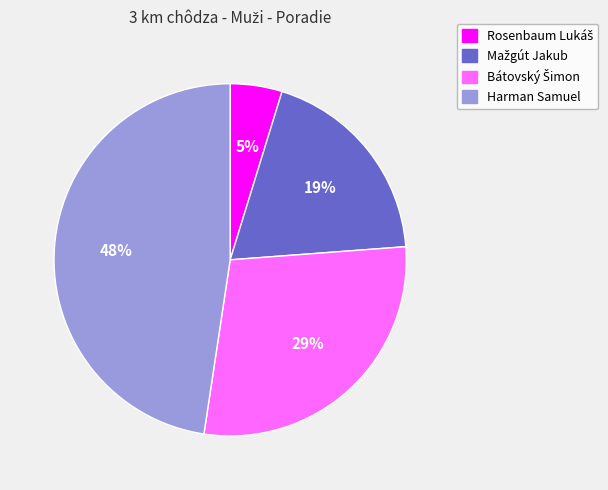

Is there any slice that represents more than half of the pie?

No